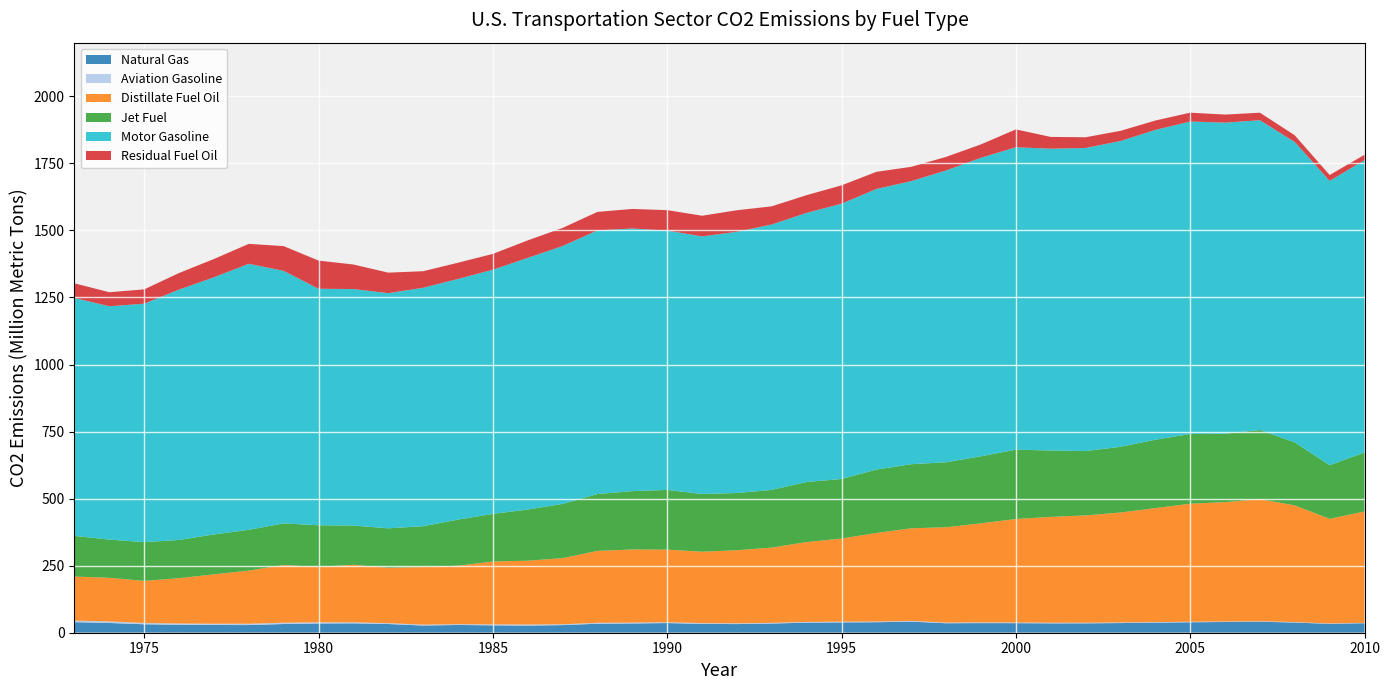

Reading left to right, extract all data points from this chart.

Natural Gas: 39.4	36.3	31.5	29.6	28.8	28.6	32.4	34.4	34.9	32.4	26.8	28.9	27.5	26.5	28.4	33.5	34.4	36.0	32.9	32.2	34.2	37.6	38.4	39.1	41.4	35.3	35.8	35.6	34.9	35.0	36.0	37.5	39.0	40.0	41.0	38.0	33.0	35.5
Aviation Gasoline: 5.8	5.7	4.9	4.7	4.9	4.9	4.9	4.4	3.9	3.2	3.3	3.0	3.5	4.1	3.2	3.4	3.3	3.1	2.9	2.8	2.7	2.6	2.7	2.6	2.7	2.5	2.7	2.5	2.4	2.3	2.2	2.1	2.0	1.9	1.9	1.7	1.6	1.6
Distillate Fuel Oil: 164.3	162.9	156.9	169.2	184.1	198.2	214.9	206.7	214.6	206.3	214.9	218.0	234.4	238.0	246.6	268.2	272.6	270.8	266.3	272.4	280.7	297.9	310.0	330.3	345.2	355.5	369.5	385.7	394.6	400.0	410.0	425.0	440.0	445.0	455.0	435.0	390.0	415.0
Jet Fuel: 151.6	142.3	144.3	142.4	148.7	152.1	155.5	155.0	146.4	147.2	152.3	171.7	177.6	190.8	202.2	212.1	217.6	222.6	215.2	213.4	215.1	223.8	222.1	236.5	238.9	242.4	250.0	258.6	247.4	240.0	245.0	255.0	260.0	255.0	258.0	235.0	200.0	220.0
Motor Gasoline: 887.0	870.0	889.2	933.5	958.8	991.8	941.6	881.9	881.6	876.8	889.0	897.3	910.4	938.2	961.4	982.9	979.2	966.8	960.5	973.9	989.5	1003.3	1026.4	1046.0	1055.4	1087.9	1112.8	1127.5	1125.3	1130.0	1140.0	1155.0	1165.0	1160.0	1155.0	1120.0	1060.0	1090.0
Residual Fuel Oil: 54.6	52.3	53.4	61.9	68.2	74.3	92.2	105.0	91.5	76.6	61.7	60.6	59.0	65.3	67.6	69.0	72.9	76.3	77.0	80.3	67.7	66.3	68.4	63.9	53.4	50.6	50.0	66.6	44.0	40.0	38.0	35.0	33.0	30.0	28.0	25.0	22.0	20.0